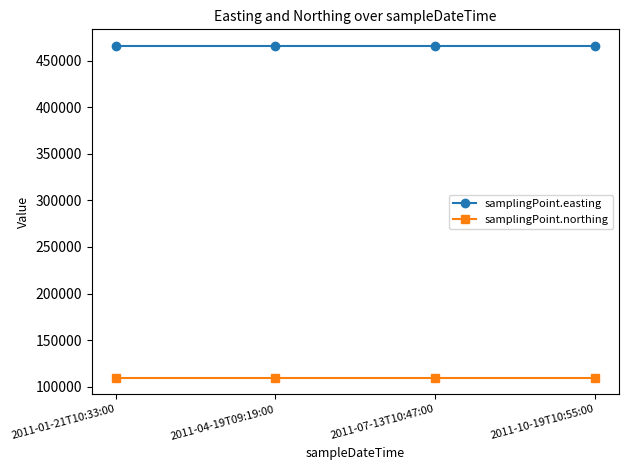

Reading right to left, list all the values displayed in this chart.

samplingPoint.easting: 465775	465775	465775	465775
samplingPoint.northing: 109556	109556	109556	109556